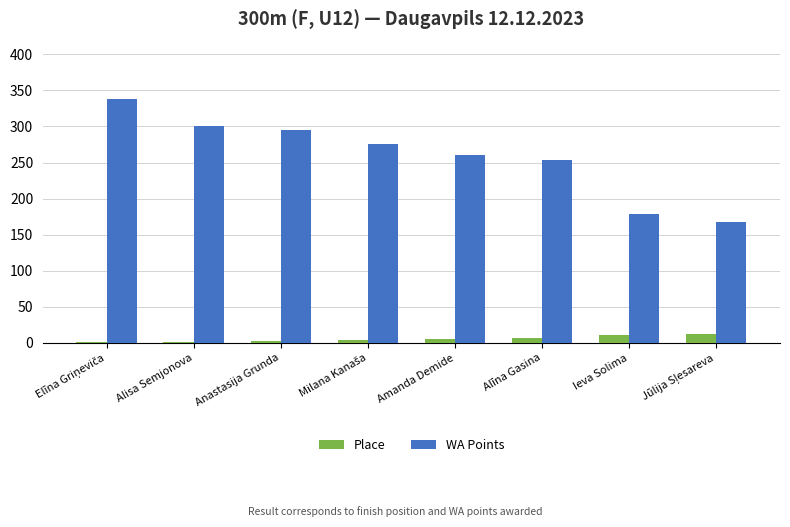

What is the maximum value for Place?

13